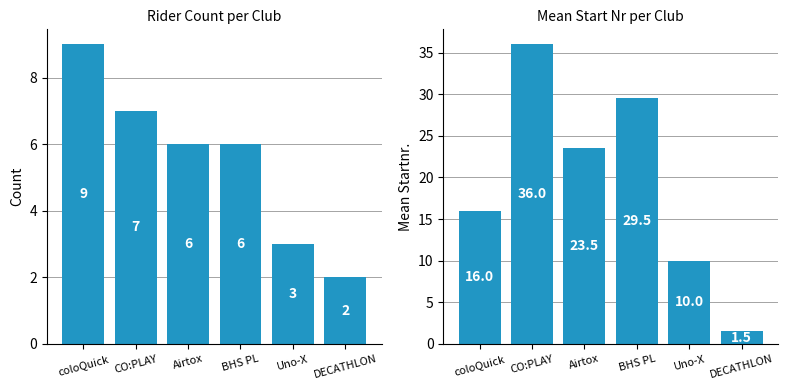

True or false: Mean Start Nr has a value of 17.7 at Uno-X.

False